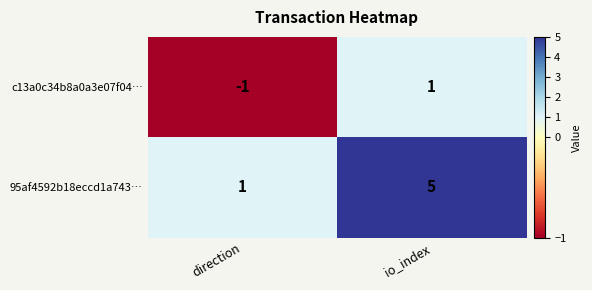

Reading right to left, list all the values displayed in this chart.

c13a0c34b8a0a3e07f04…: io_index=1	direction=-1
95af4592b18eccd1a743…: io_index=5	direction=1